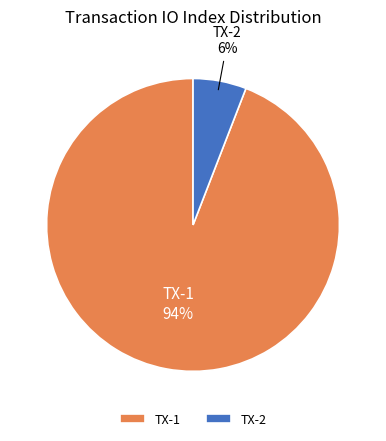

How many slices are in this pie chart?

2